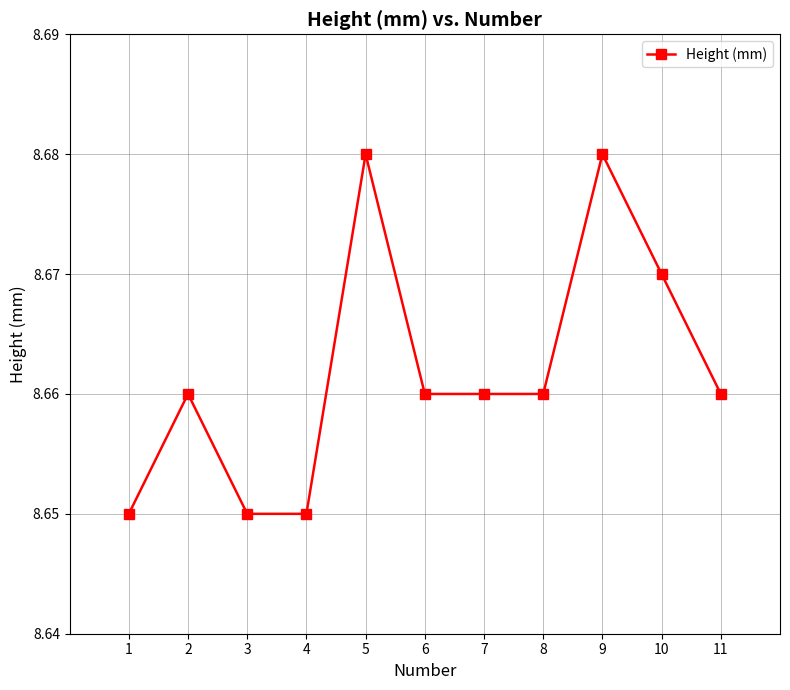

Is it true that the value at 11 is 4.5?

False